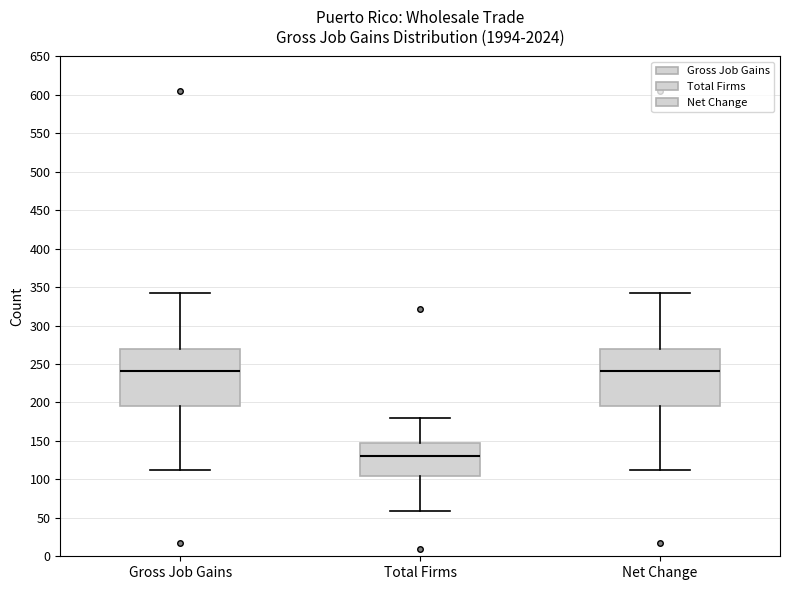

Reading left to right, transcribe this box plot: for each box, give where its median line is, the range the box spans, and where its two whiskers end, as read against the y-axis. The values are not printed on the chart, so give them approximately, as read against the axis.

Gross Job Gains: median 240, box 195 to 270, whiskers 110 to 345
Total Firms: median 130, box 105 to 150, whiskers 60 to 180
Net Change: median 240, box 195 to 270, whiskers 110 to 345